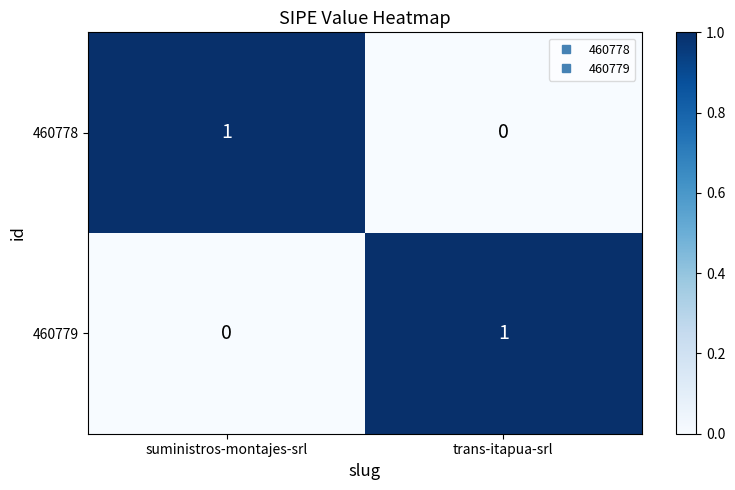

List the labels in order of 460779 value, largest first.

trans-itapua-srl, suministros-montajes-srl